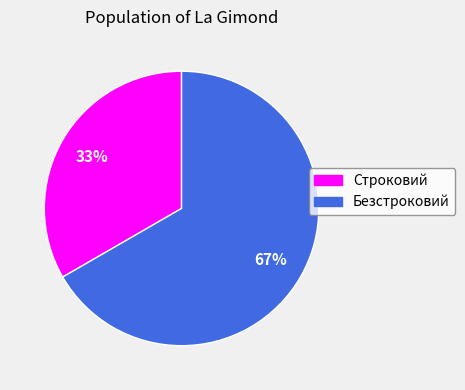

The Безстроковий slice represents 57% of the pie. True or false?

False